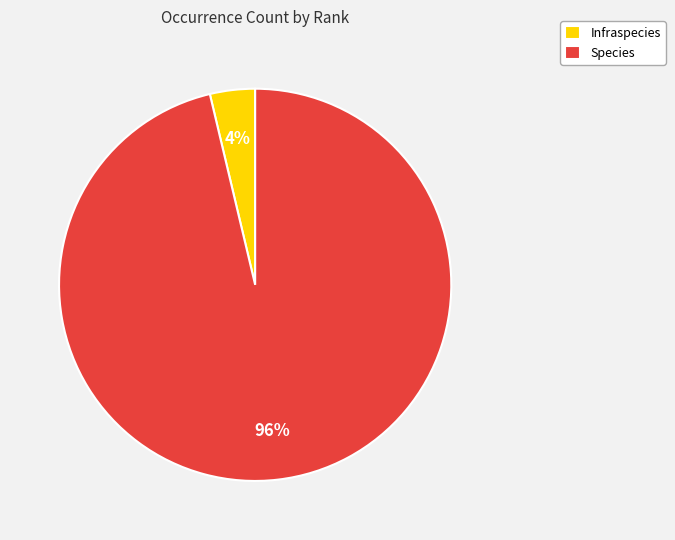

How many segments does this pie chart have?

2